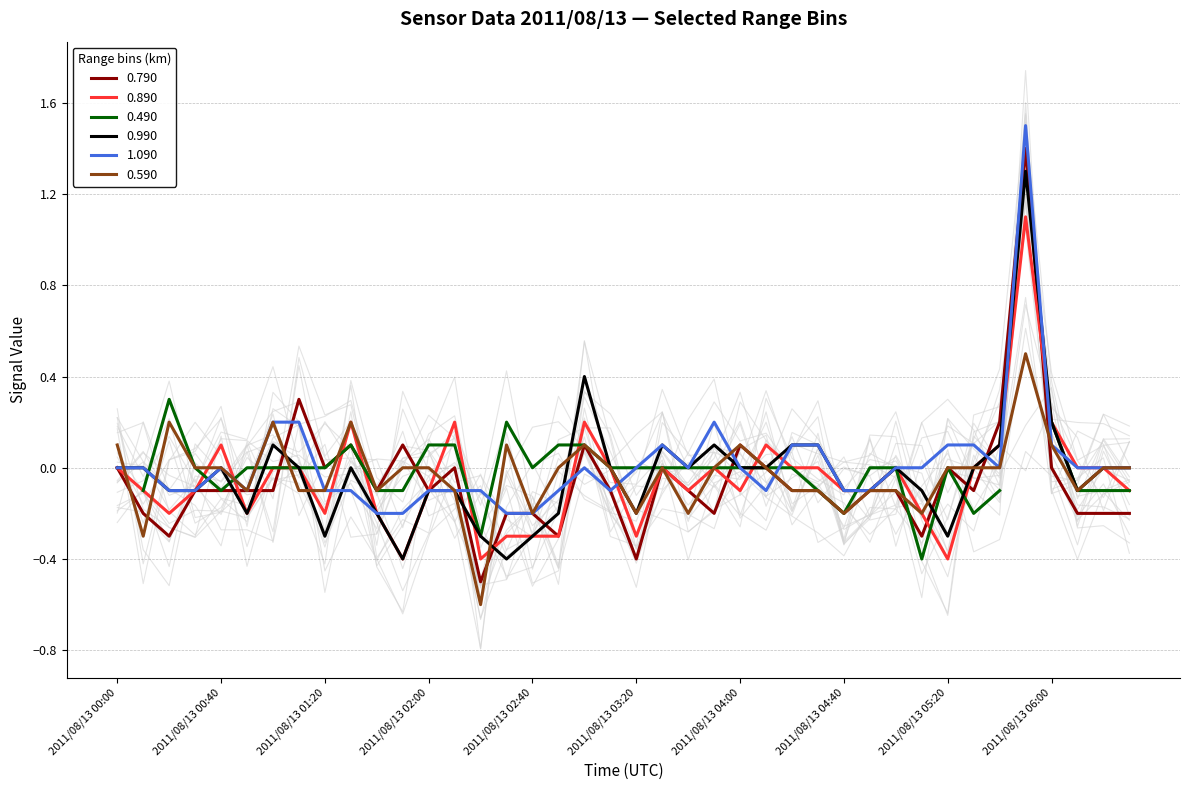

What is the value of the 0.790 point at the 32nd from the left?

-0.3